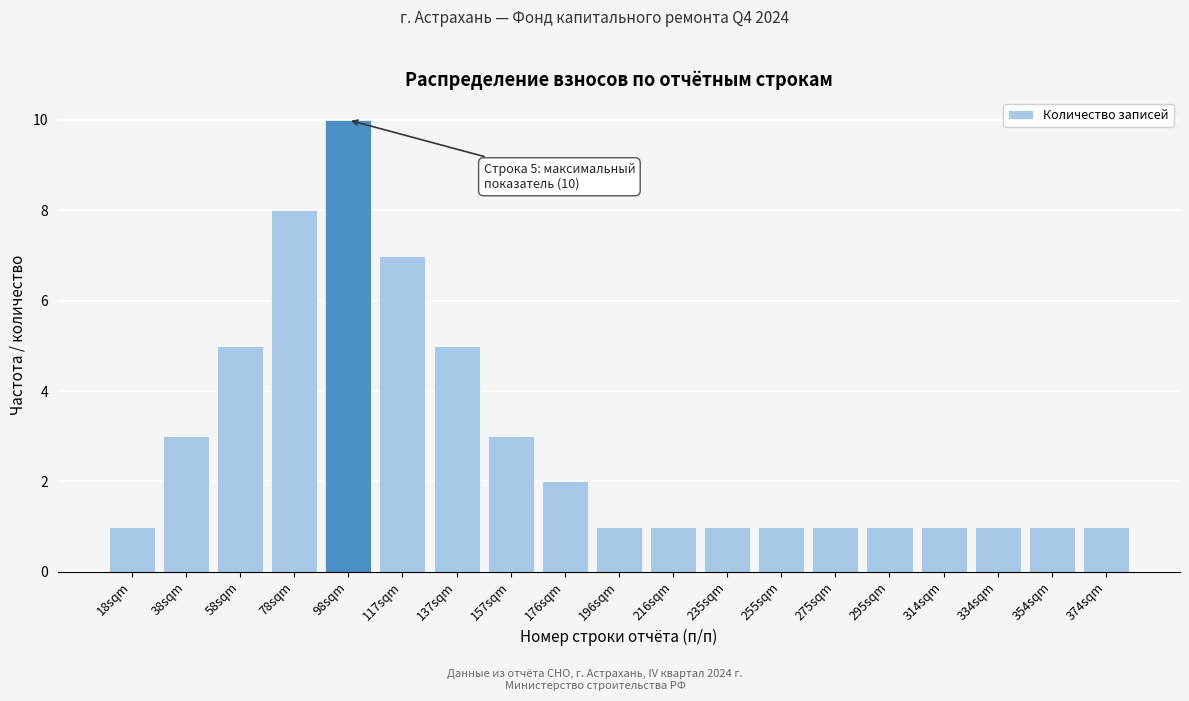

Reading left to right, list all the values displayed in this chart.

18sqm=1	38sqm=3	58sqm=5	78sqm=8	98sqm=10	117sqm=7	137sqm=5	157sqm=3	176sqm=2	196sqm=1	216sqm=1	235sqm=1	255sqm=1	275sqm=1	295sqm=1	314sqm=1	334sqm=1	354sqm=1	374sqm=1